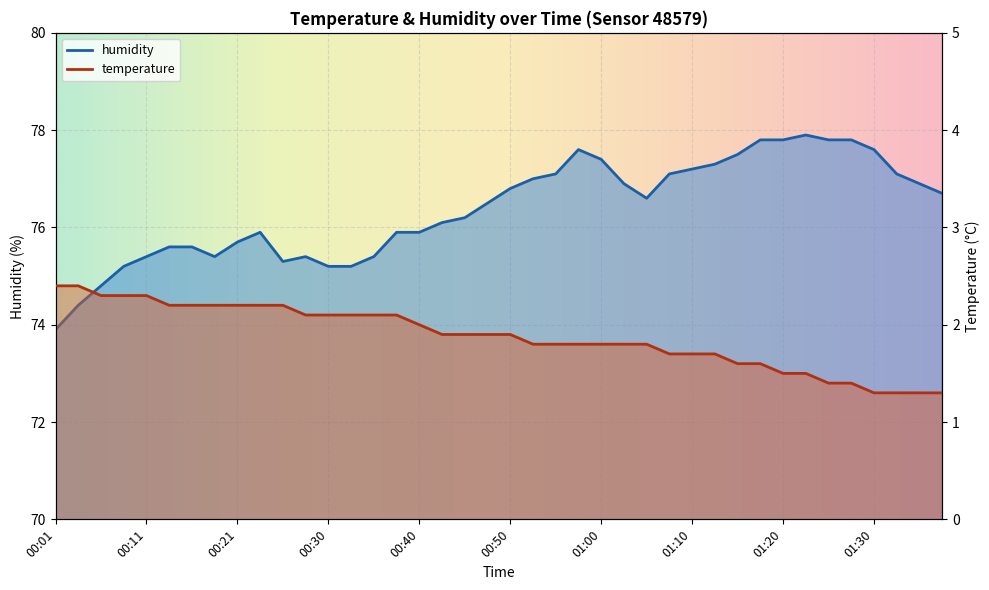

True or false: humidity has a value of 48.9 at 00:23.

False